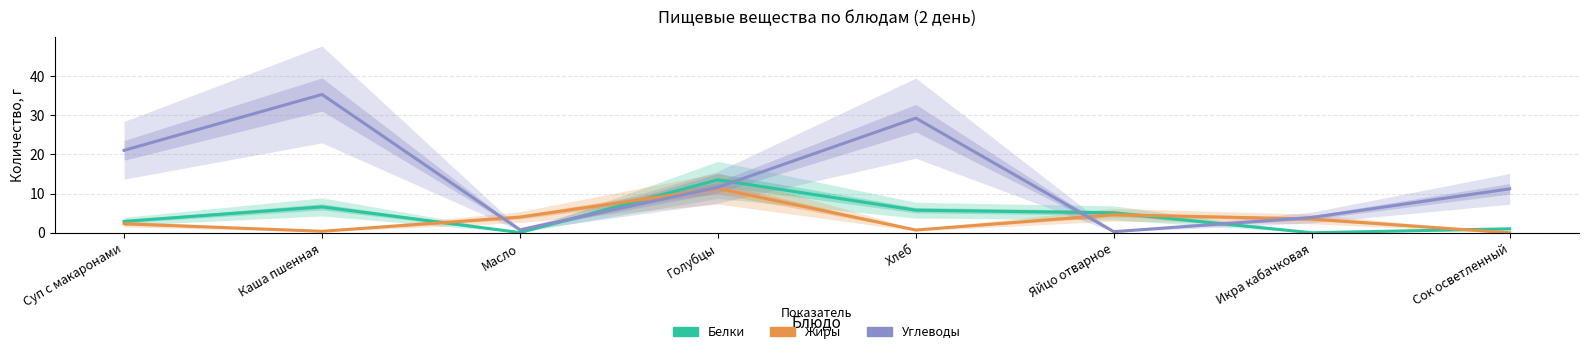

True or false: Жиры and Углеводы intersect in this chart.

True